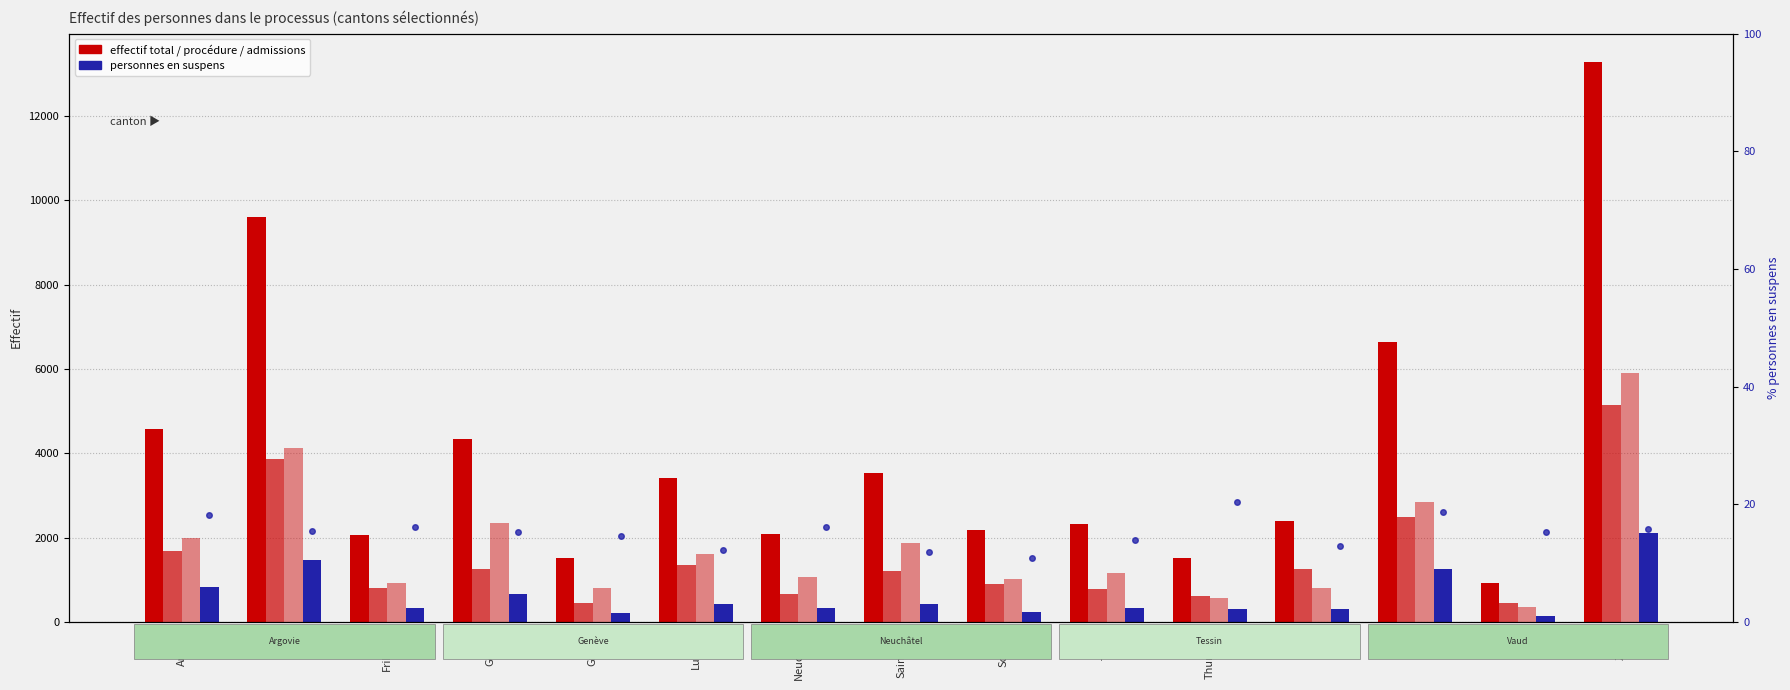

The Personnes en suspens series shows 238 at Saint-Gall. True or false?

False